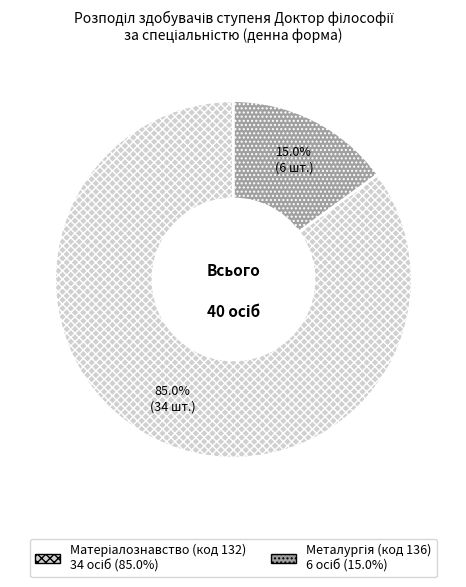

Does any single category account for the majority?

Yes